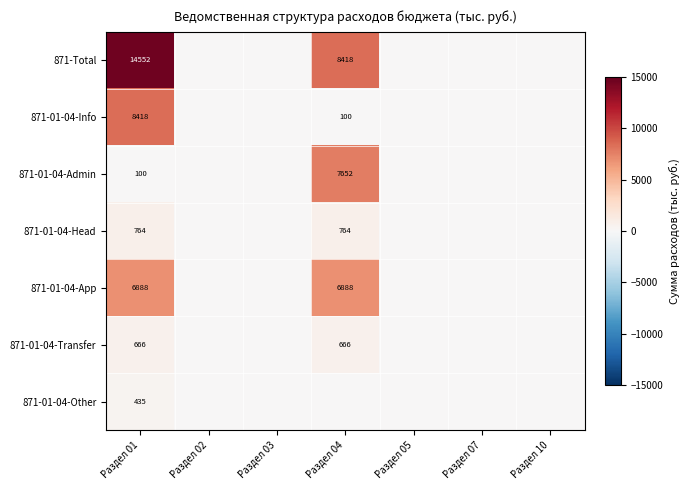

Rank the series at Раздел 01 from lowest to highest value.

871-01-04-Admin, 871-01-04-Other, 871-01-04-Transfer, 871-01-04-Head, 871-01-04-App, 871-01-04-Info, 871-Total